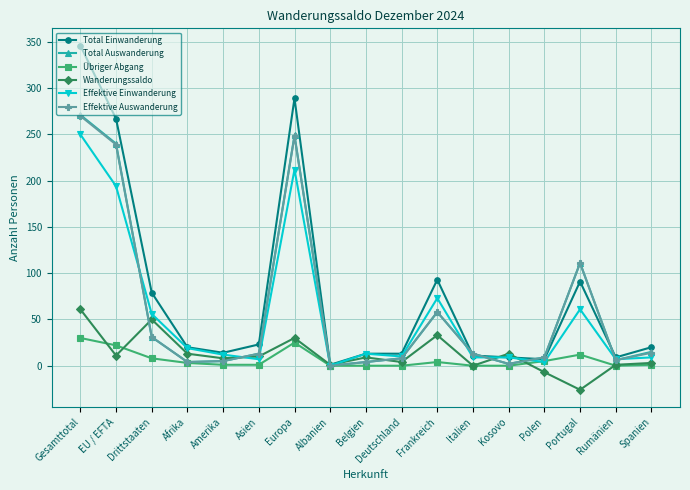

Where does the Effektive Einwanderung series first go above 12?

Gesamttotal